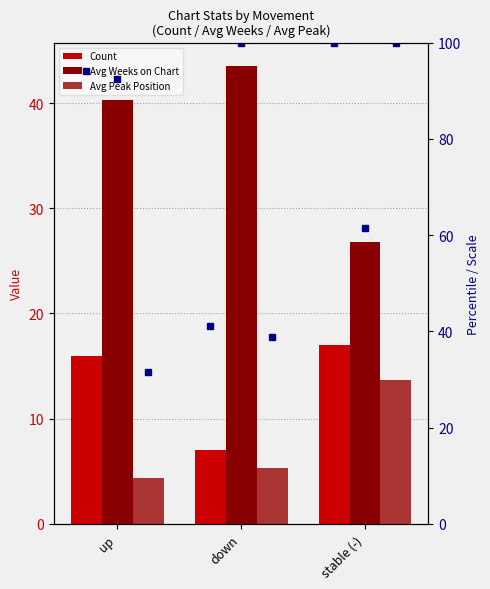

Rank the categories by Avg Peak Position value from highest to lowest.

stable (-), down, up